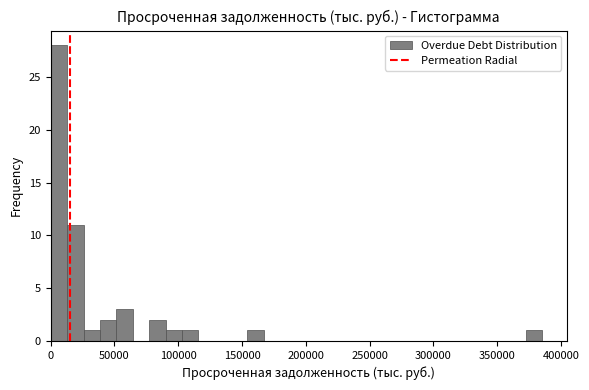

Read against the x-axis, roughly where is the centre of the tallest bar?

5000